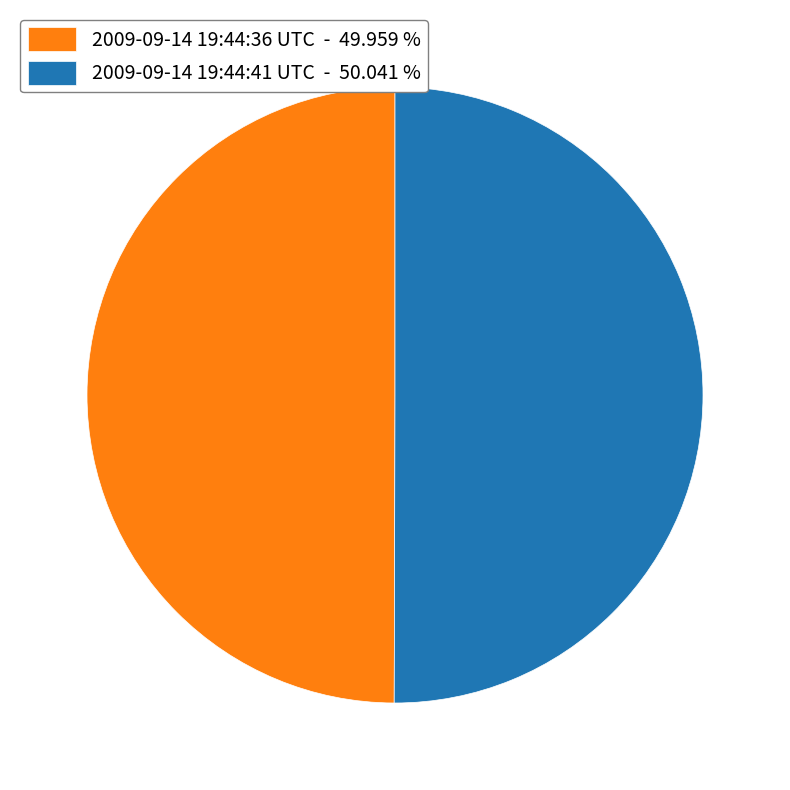

Combined, do 2009-09-14 19:44:41 UTC - 50.041 % and 2009-09-14 19:44:36 UTC - 49.959 % account for over 50%?

Yes